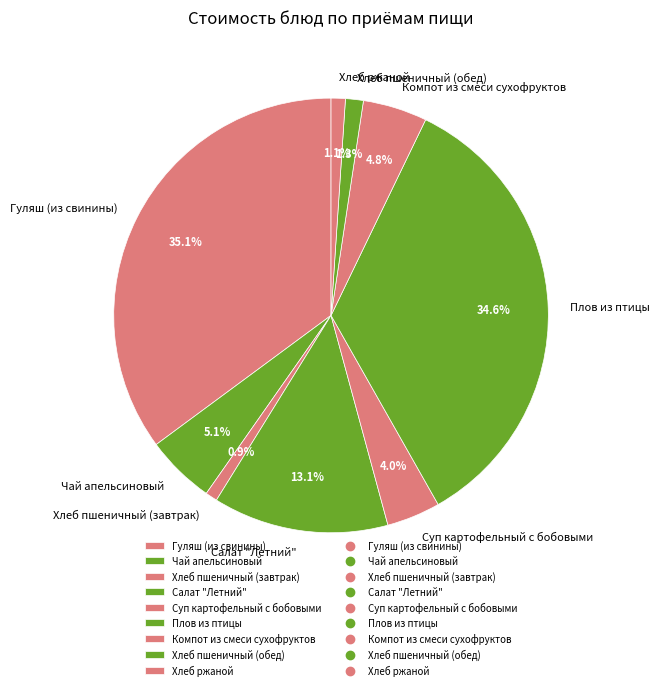

To the nearest percent, what is the combined percentage of Чай апельсиновый and Компот из смеси сухофруктов?

10%